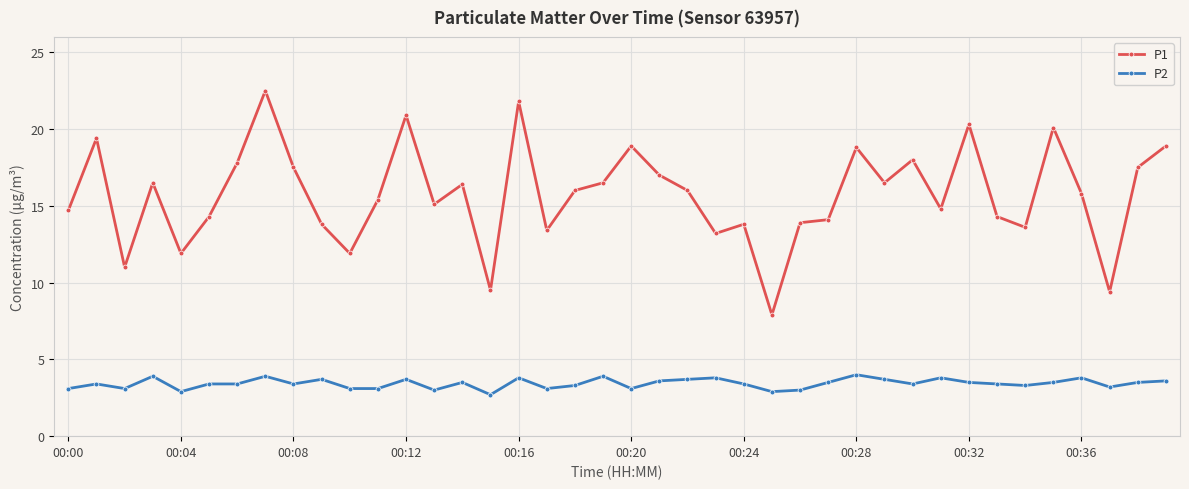

What are all the series names shown in the legend?

P1, P2